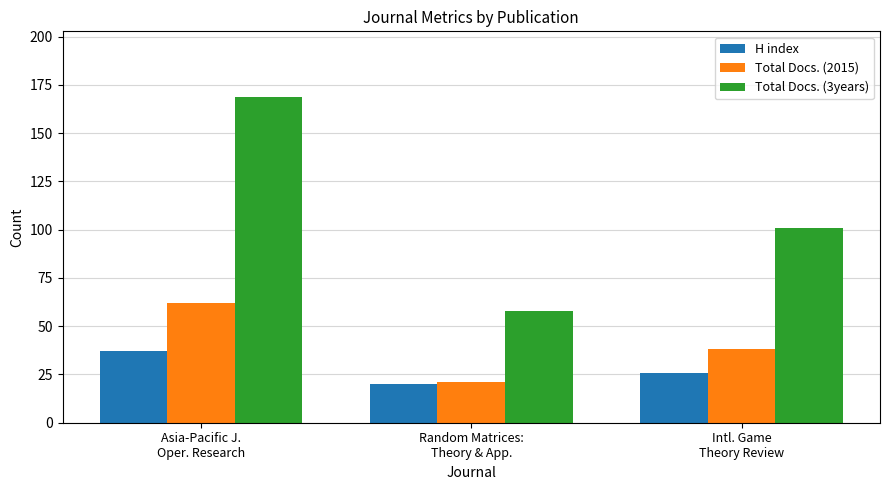

Is the value of Total Docs. (3years) at Random Matrices:
Theory & App. greater than the value of Total Docs. (2015) at Asia-Pacific J.
Oper. Research?

No